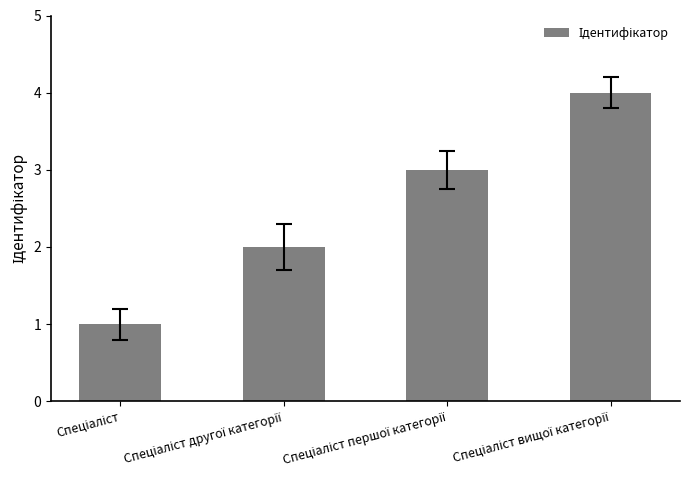

What is the difference between the second highest and second lowest values?

1